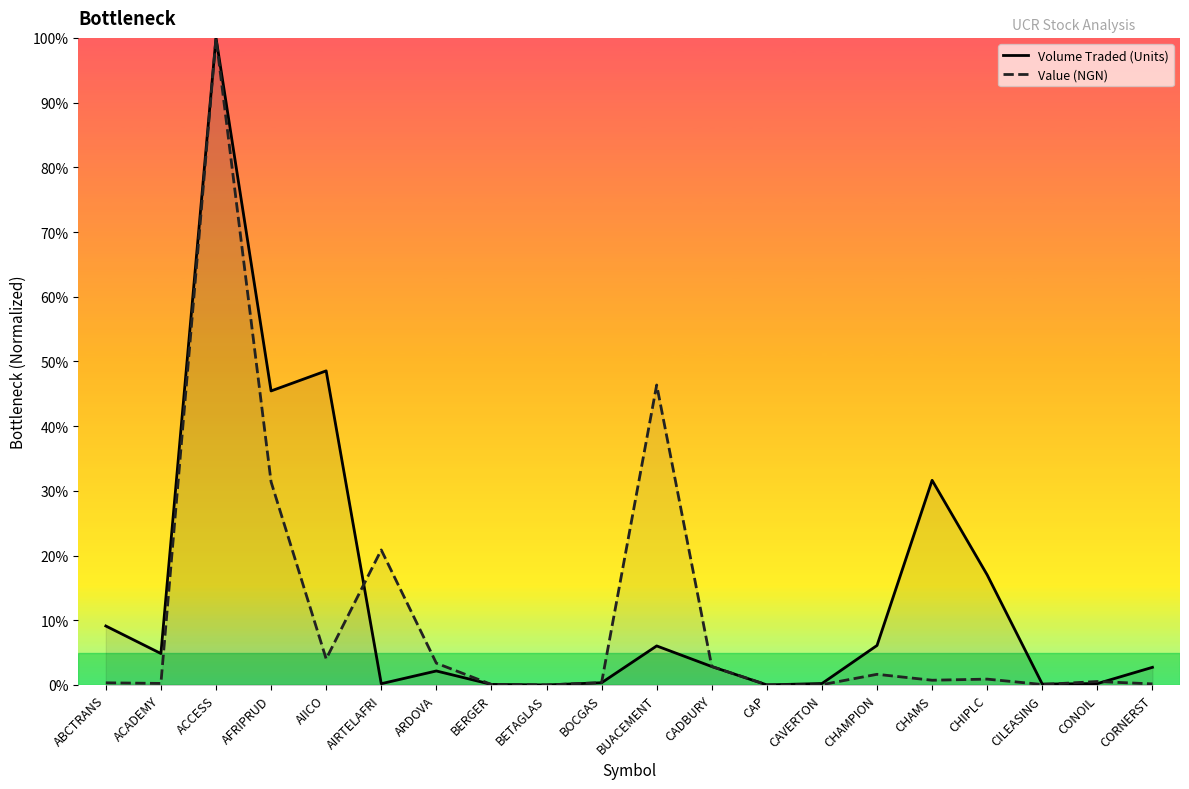

How many times do Value (NGN) and Volume Traded (Units) cross each other?

6